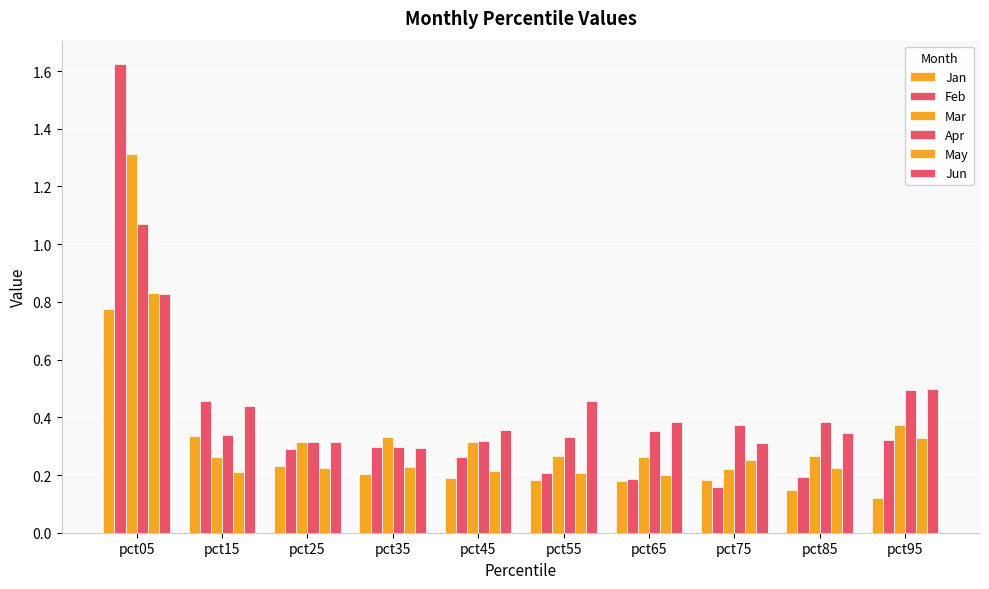

How many groups of bars are there?

10